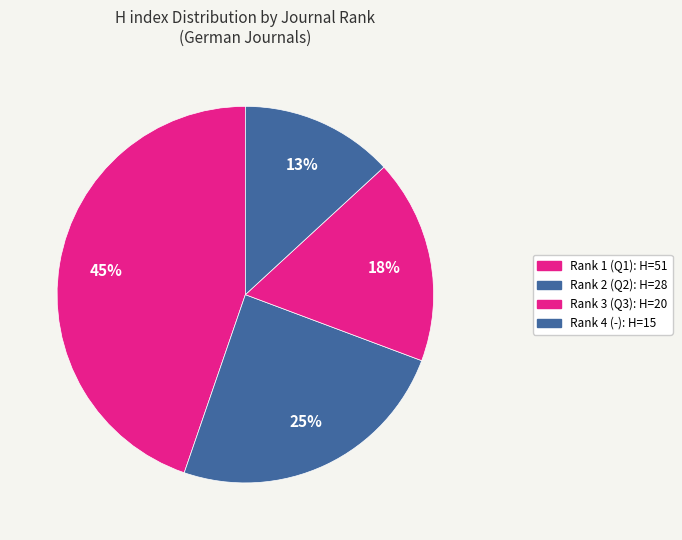

What percentage is the Rank 2 (Q2) slice, to the nearest percent?

25%